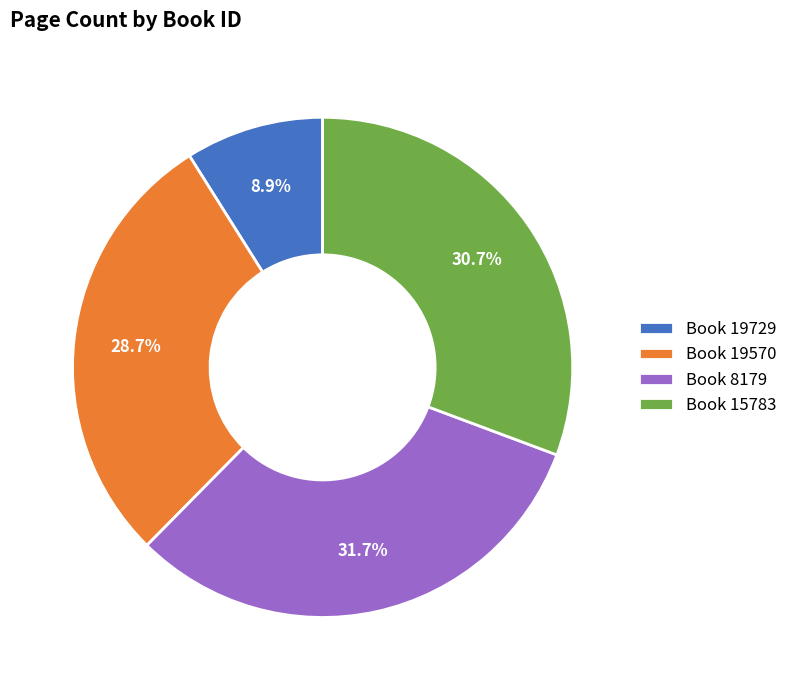

Rank the categories by value from highest to lowest.

Book 8179, Book 15783, Book 19570, Book 19729